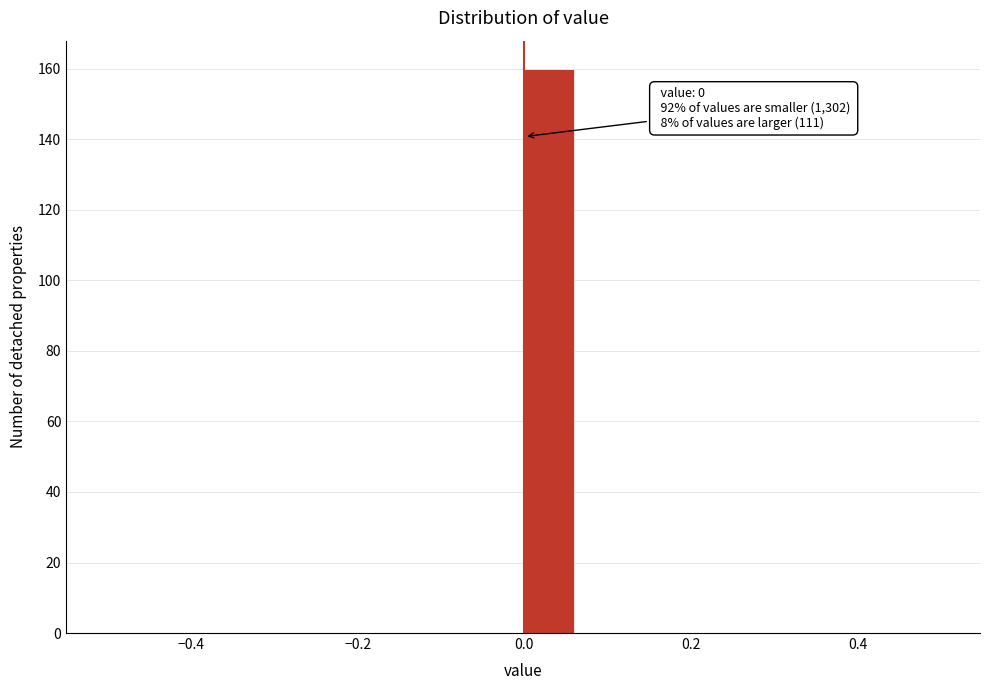

Around what value on the x-axis is the tallest bar? Give the approximate position of its centre, as read against the axis.

0.02